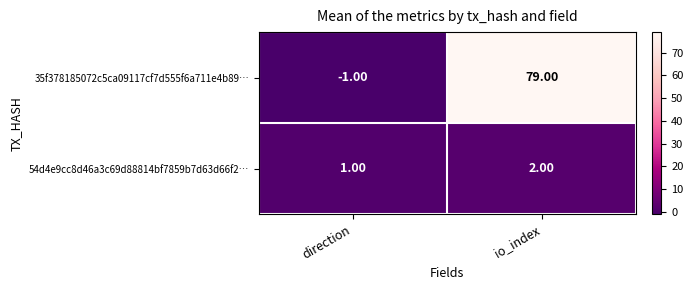

Between direction and io_index, which series saw the biggest shift?

35f378185072c5ca09117cf7d555f6a711e4b89…